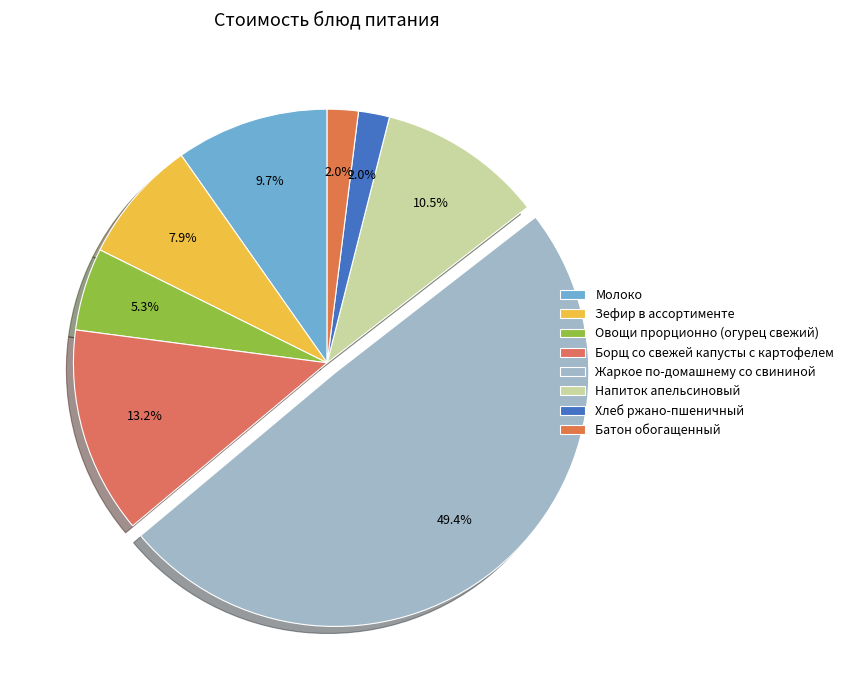

Count the number of slices in the pie.

8